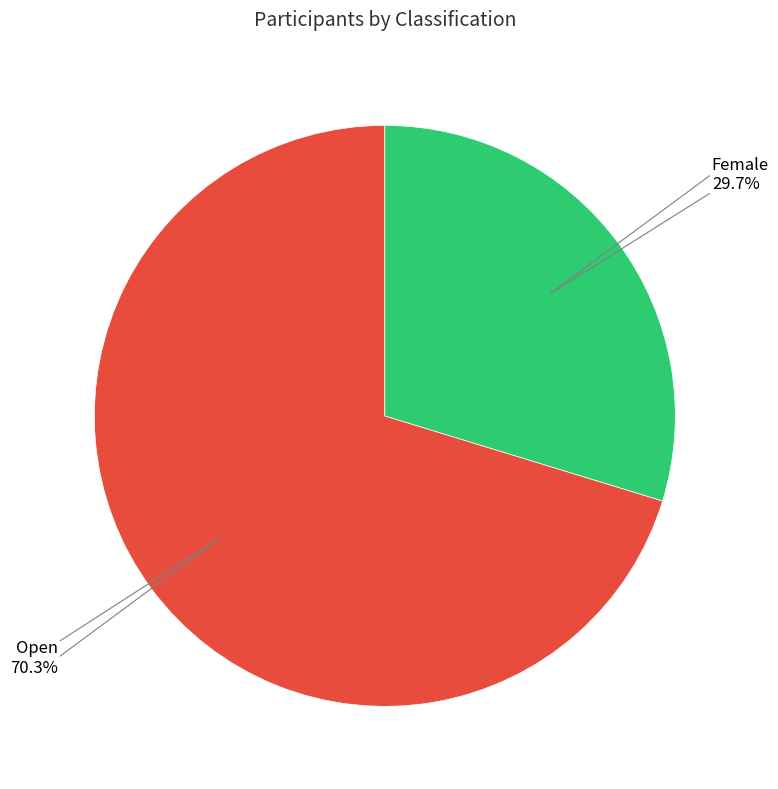

Which category has the smallest portion of the pie?

Female